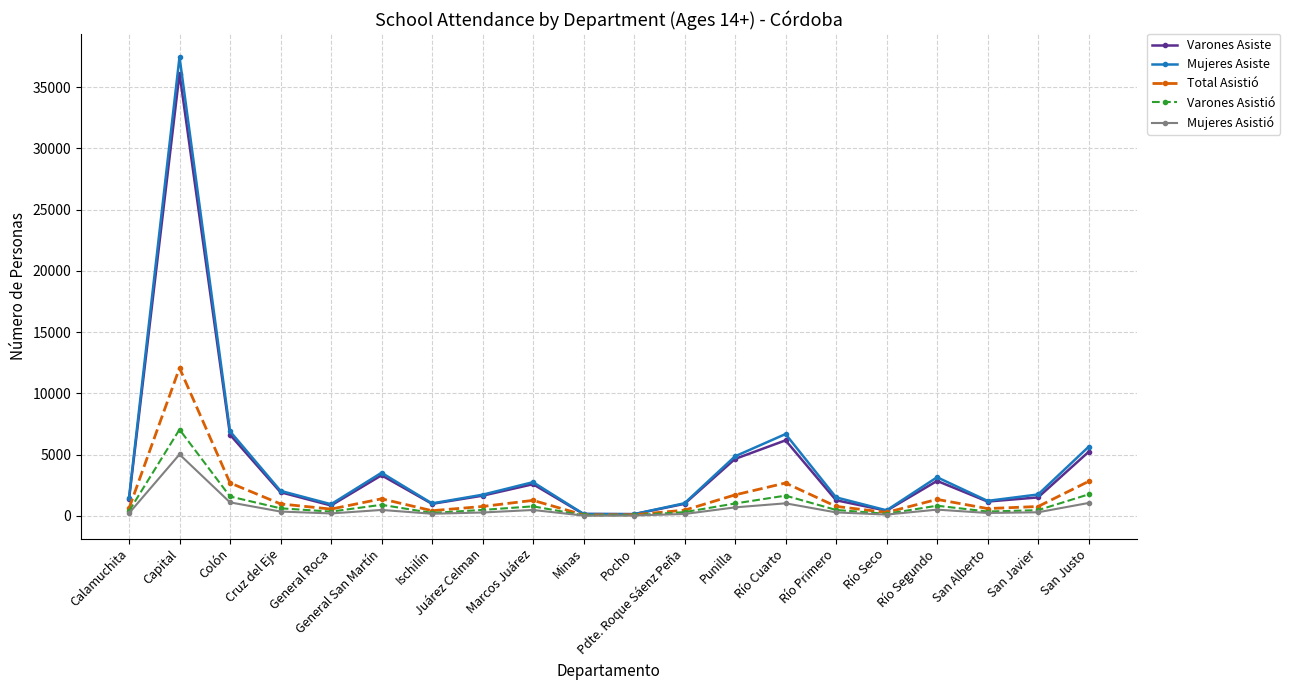

True or false: Varones Asiste has a value of 1936 at Cruz del Eje.

True